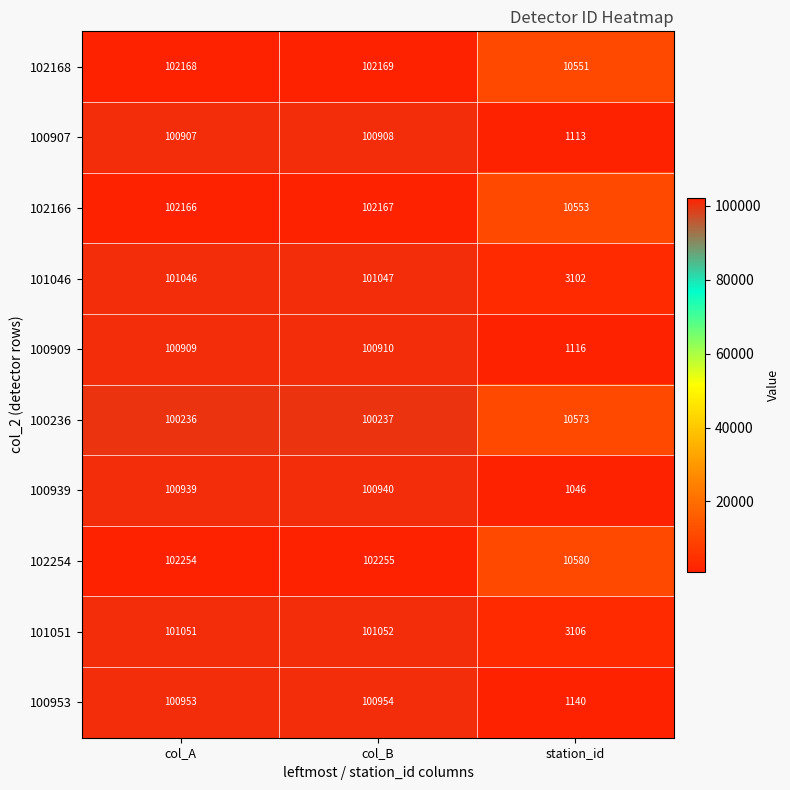

What is the difference between the highest and lowest values at col_A?

2018